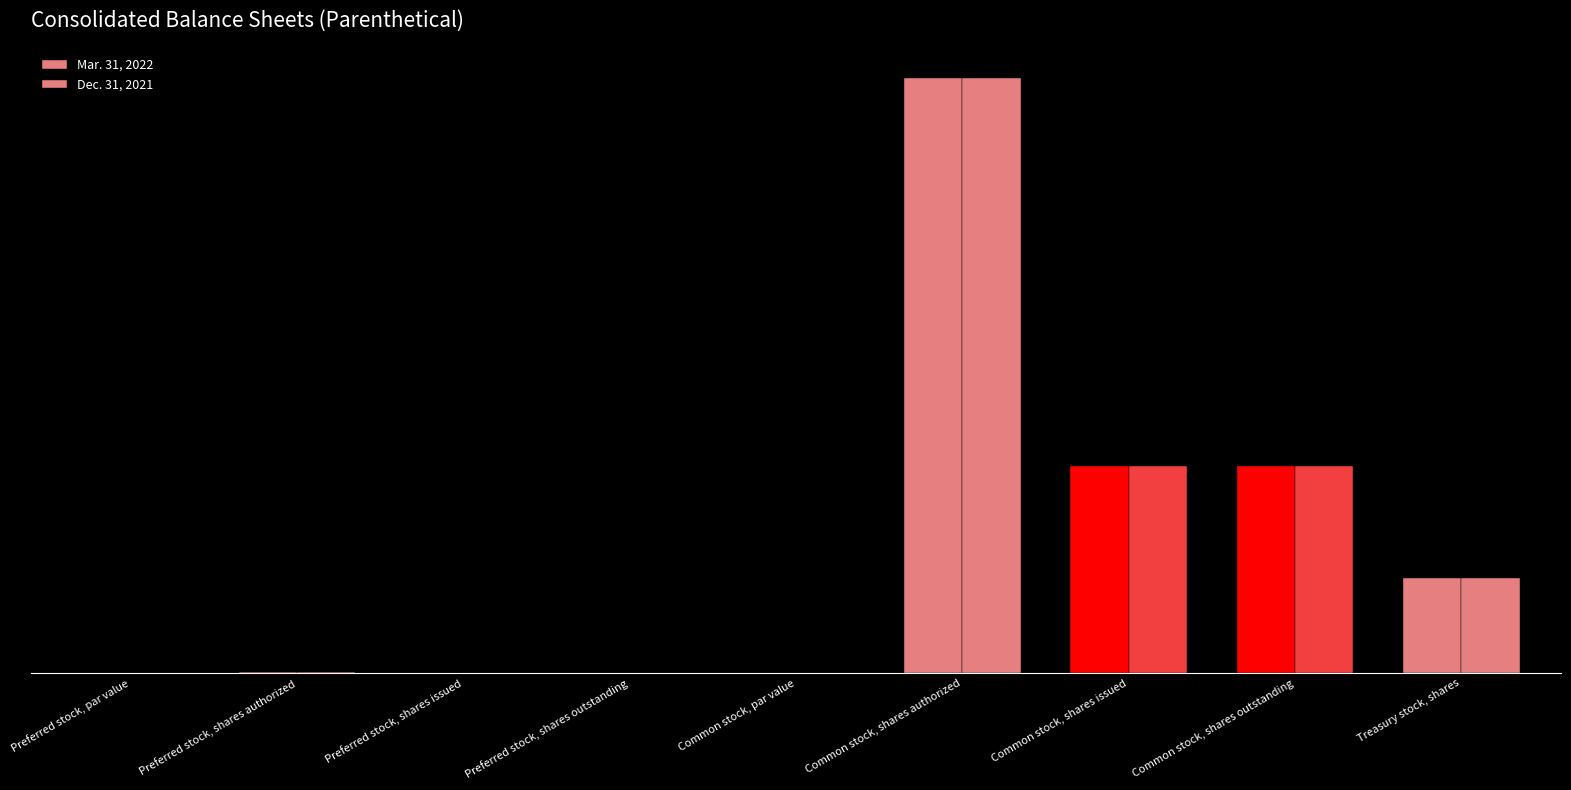

Are the bars horizontal?

No